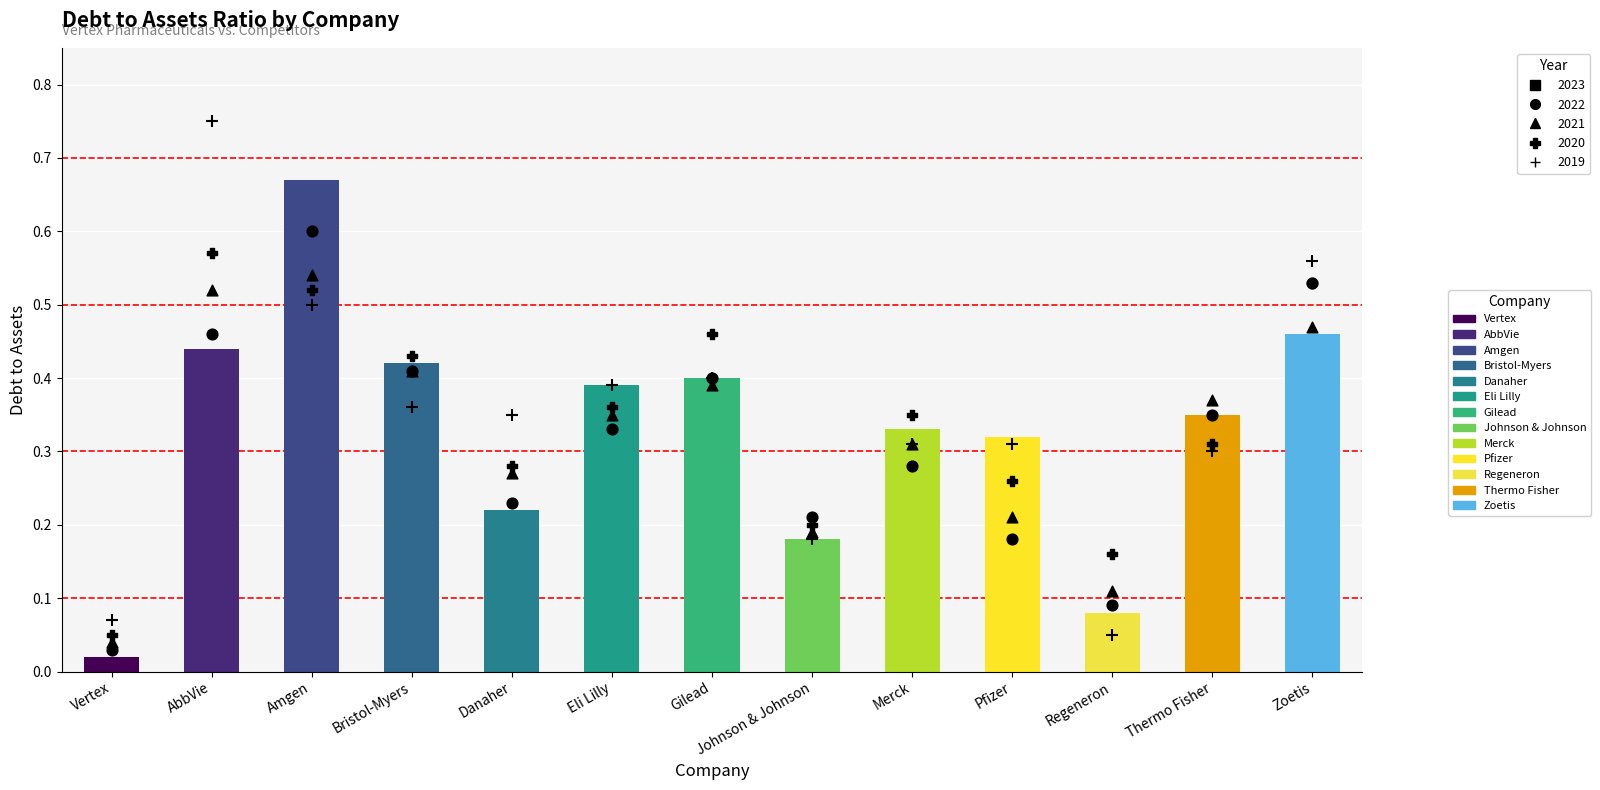

Is the value of 2020-12-31 at Zoetis greater than the value of 2022-12-31 at Danaher?

Yes